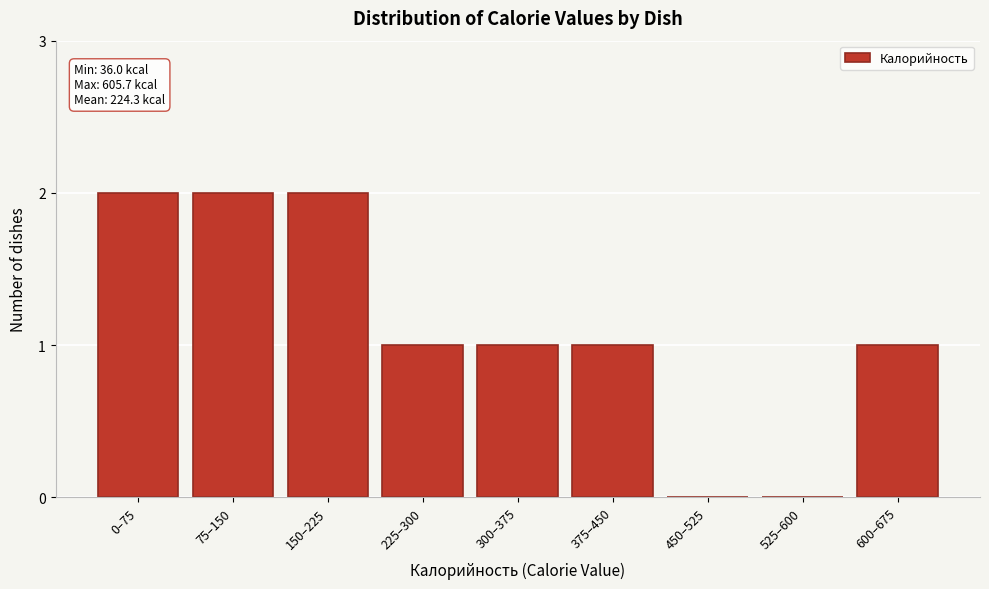

Reading left to right, what are all the values shown in this chart?

0–75=2	75–150=2	150–225=2	225–300=1	300–375=1	375–450=1	450–525=0	525–600=0	600–675=1